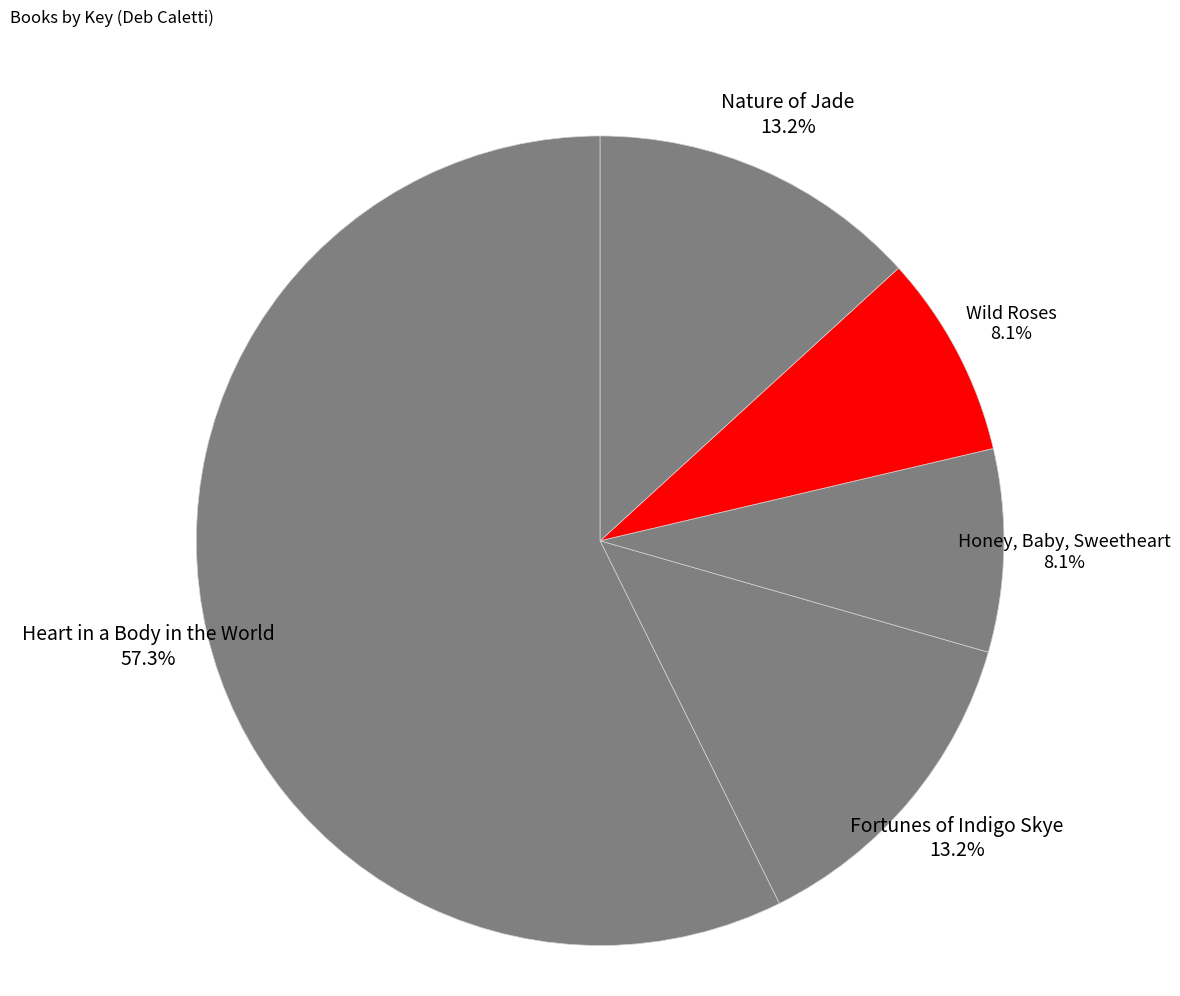

To the nearest percent, what portion does Honey, Baby, Sweetheart represent?

8%